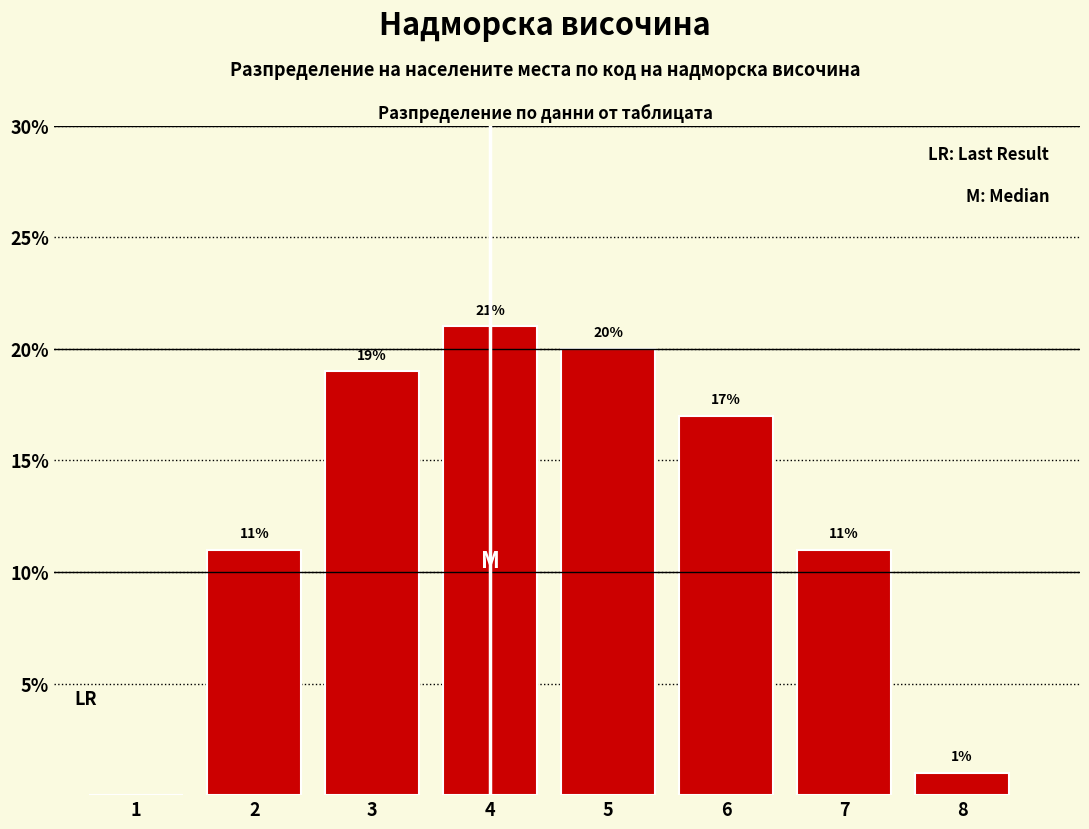

Where does the data first go above 17?

3